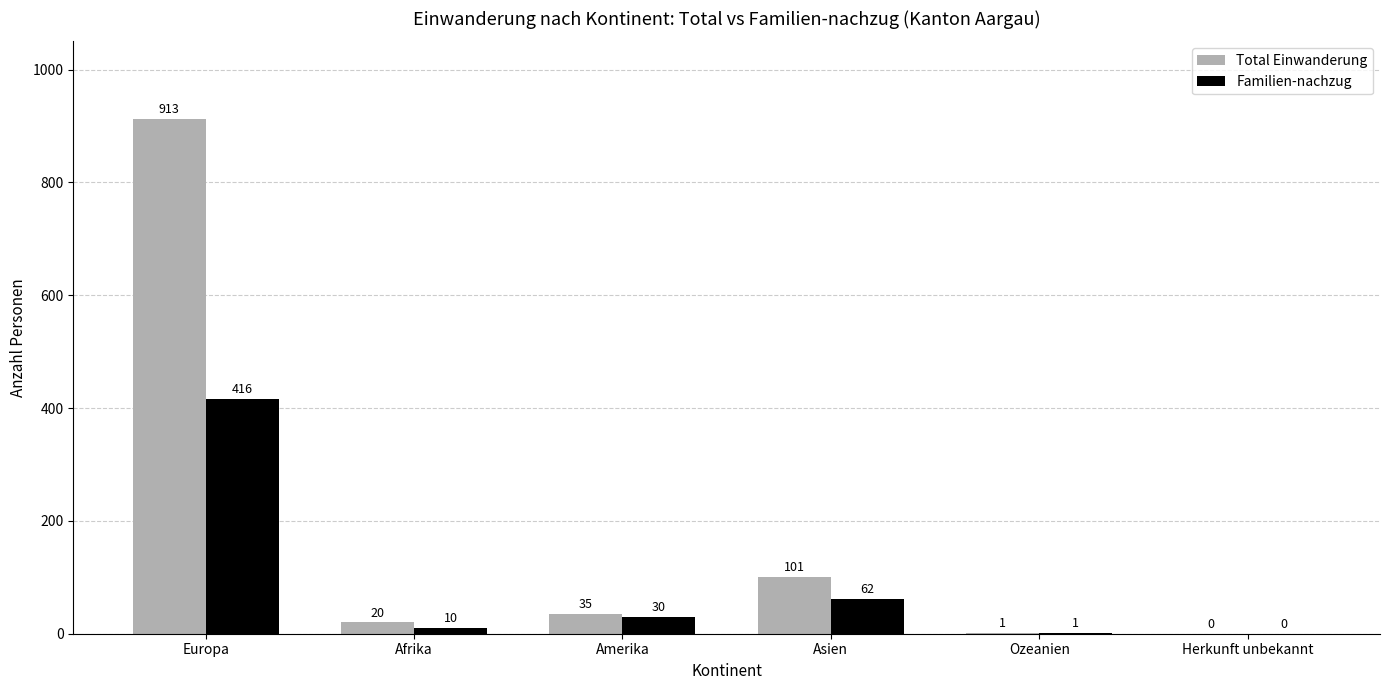

Are the bars grouped side by side (vs. stacked)?

Yes